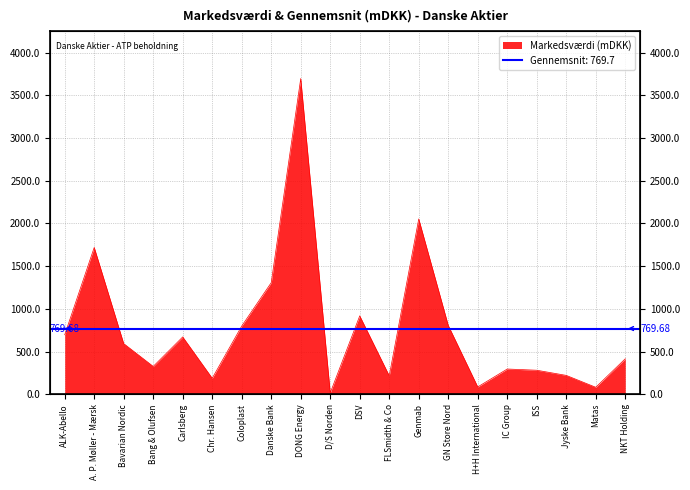

Which has a higher value, GN Store Nord or Bavarian Nordic?

GN Store Nord